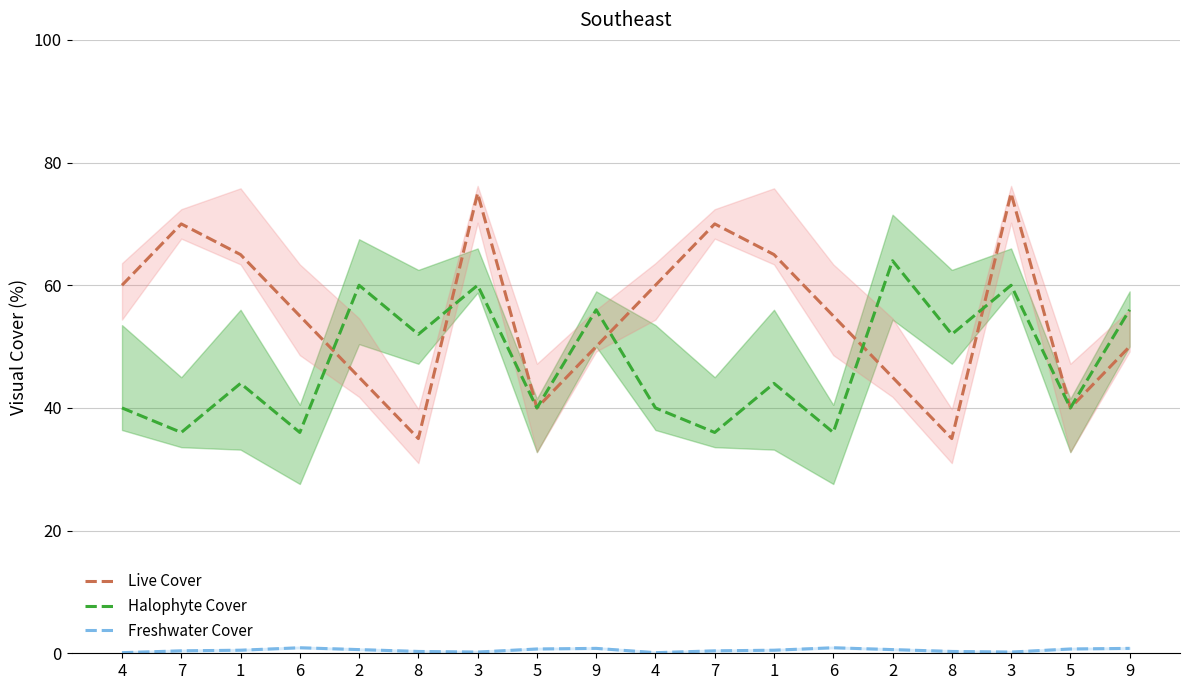

Count the Freshwater Cover values in the range 0 to 1.

18